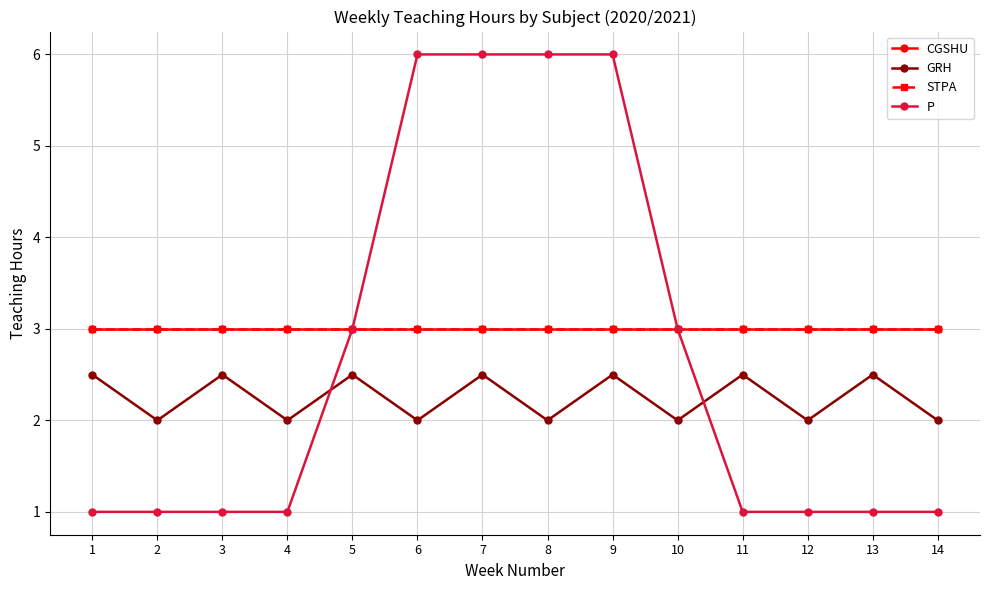

At which category is the sum across all series the highest?

7